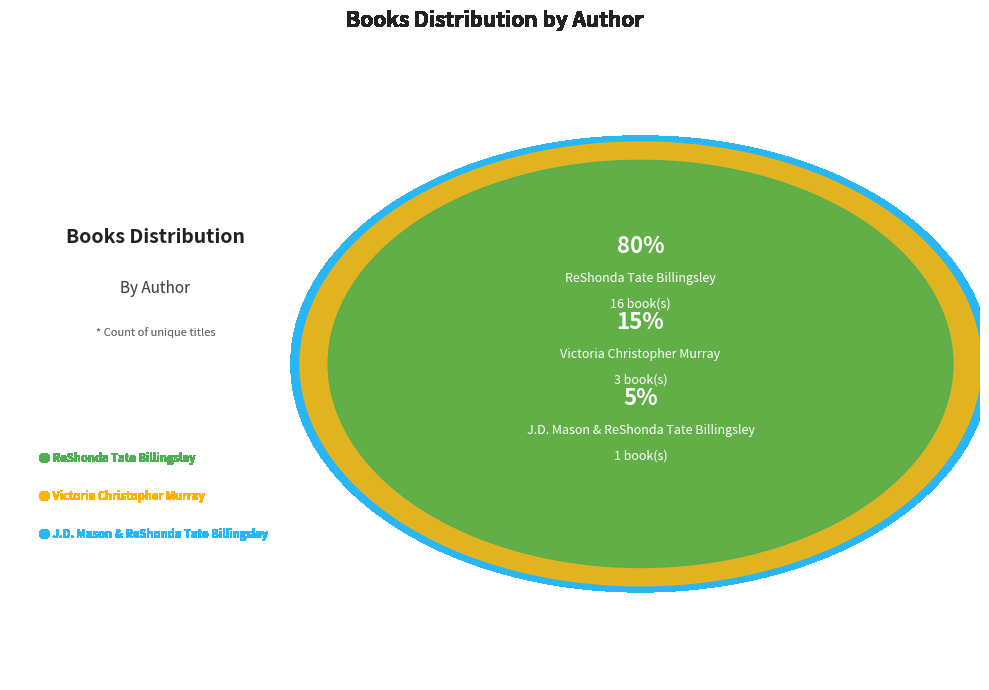

Does any single category account for the majority?

Yes